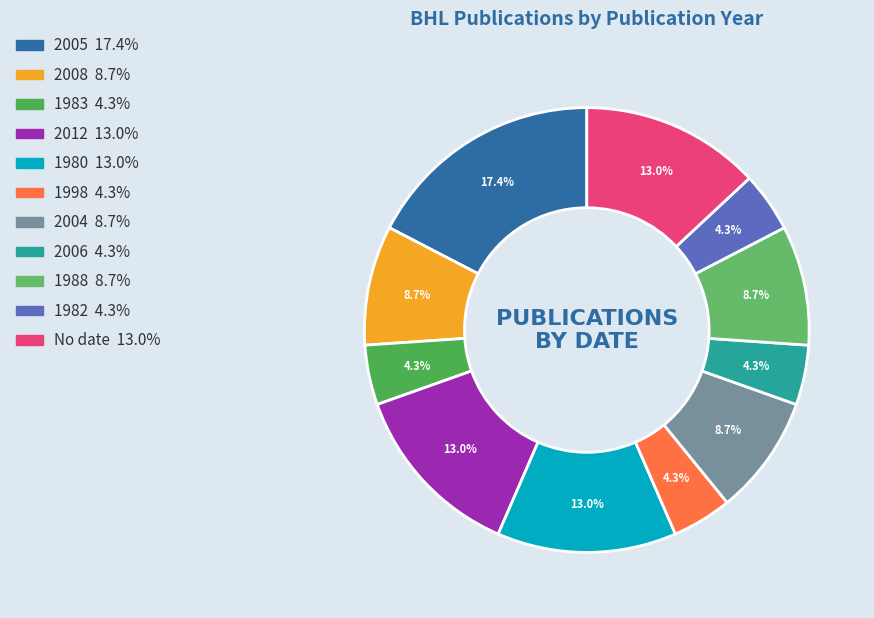

How many segments does this pie chart have?

11